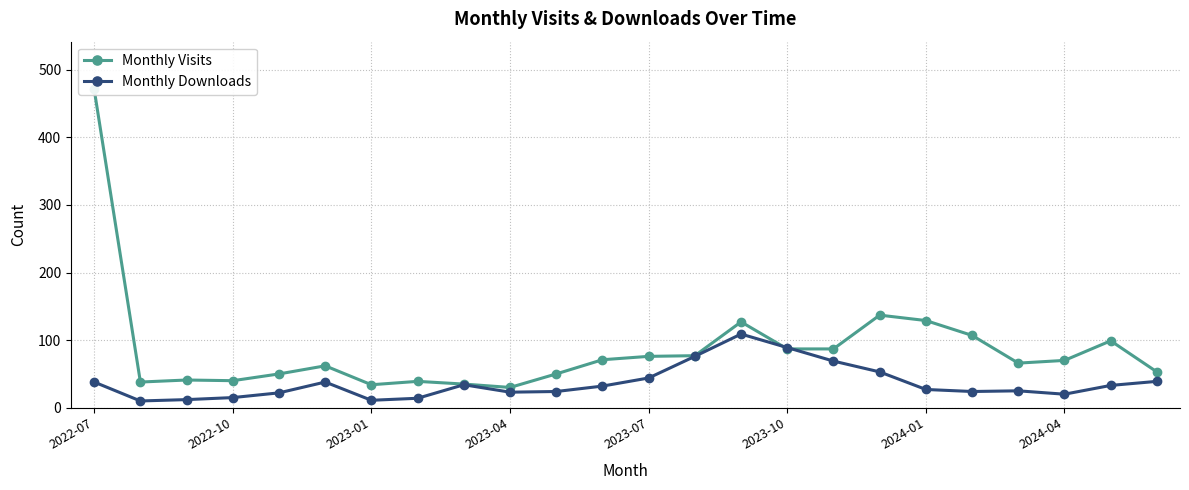

How many data points in Monthly Downloads are less than 32?

12